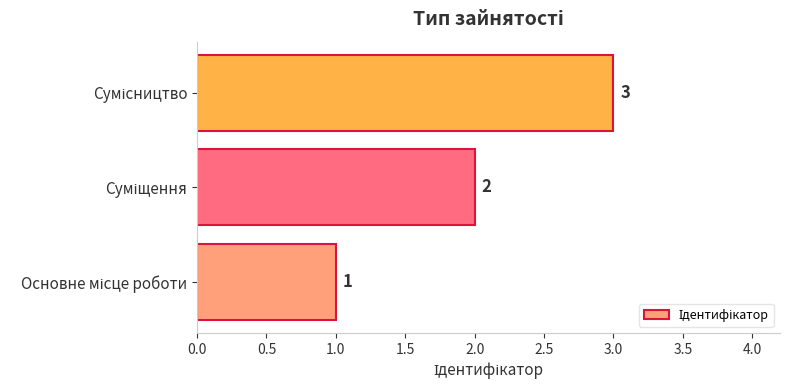

How many values are between 1 and 3?

3